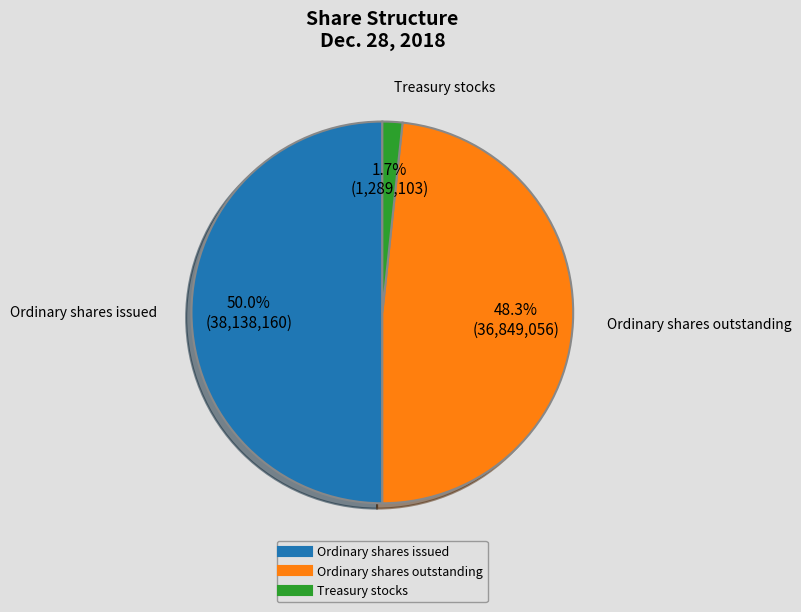

Rank the categories by value from highest to lowest.

Ordinary shares, shares issued, Ordinary shares, shares outstanding, Treasury stocks, shares